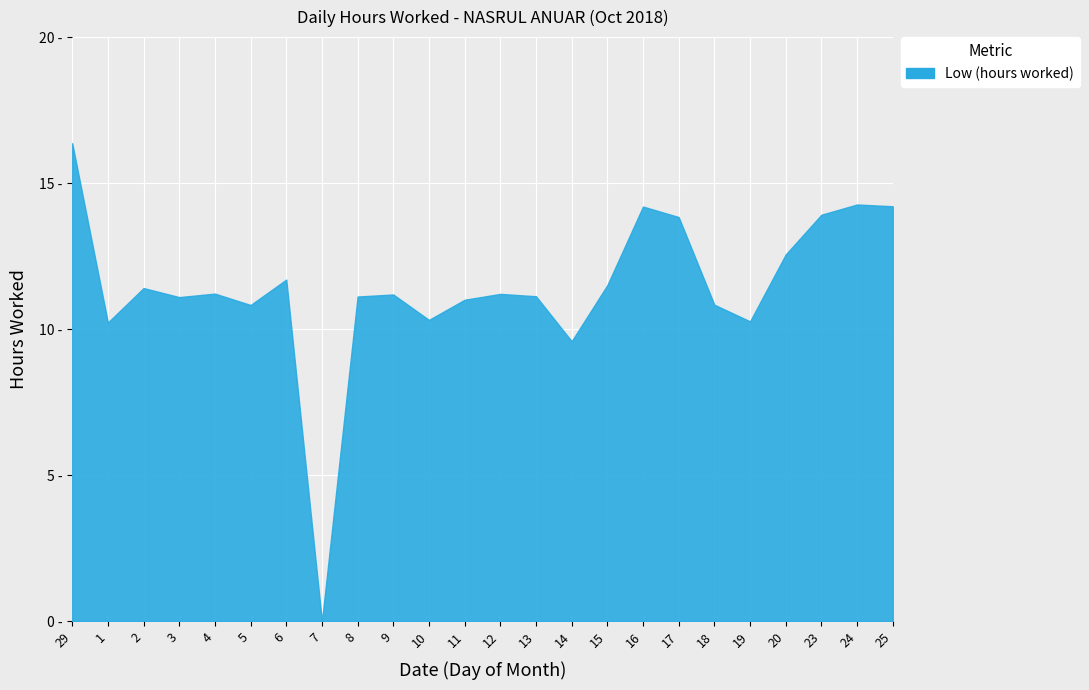

What is the label of the 9th point from the left?

8